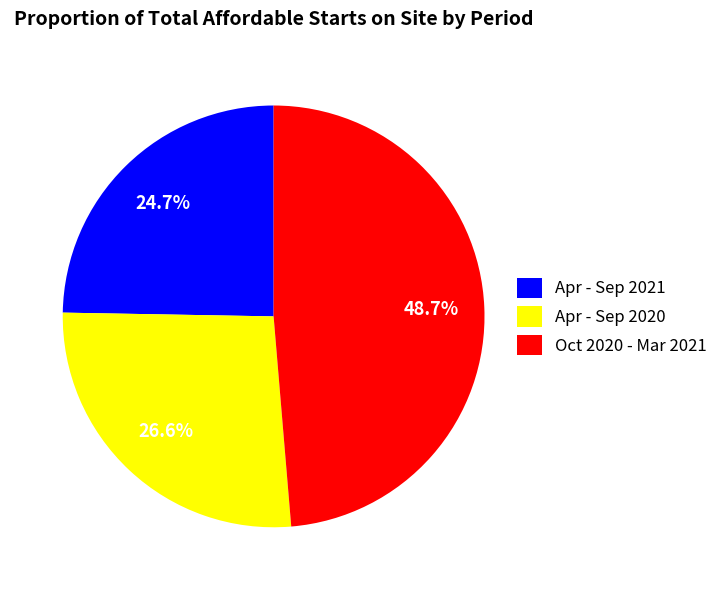

Rank the categories by value from lowest to highest.

Apr - Sep 2021, Apr - Sep 2020, Oct 2020 - Mar 2021